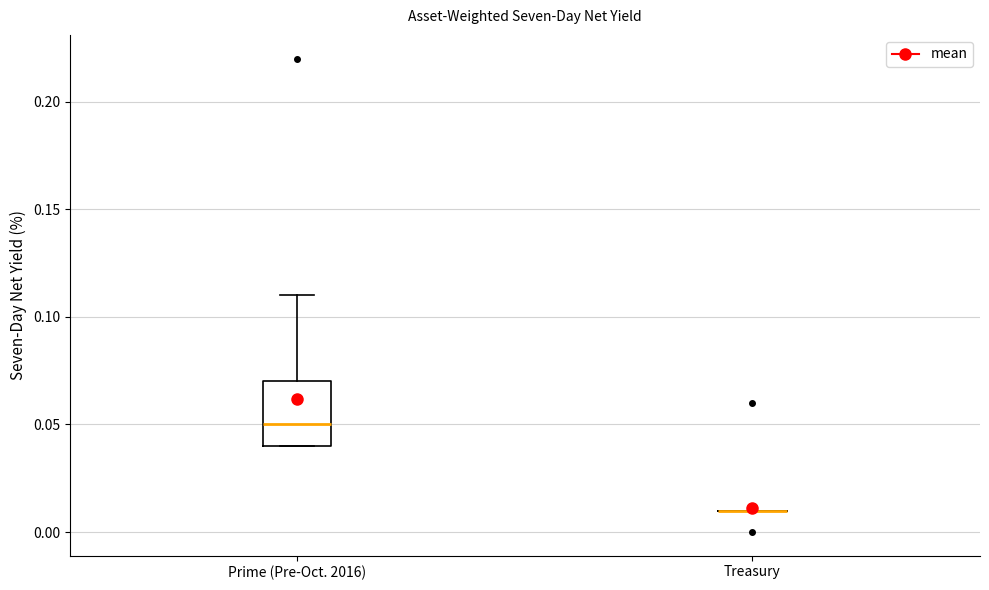

Reading left to right, read every box against the y-axis: the position of its median line, the range the box covers, and the ends of its whiskers. The values are not printed on the chart, so give them approximately, as read against the axis.

Prime (Pre-Oct. 2016): median 0.05, box 0.04 to 0.07, whiskers 0.04 to 0.11
Treasury: box collapsed to a line at 0.01, whiskers 0.01 to 0.01